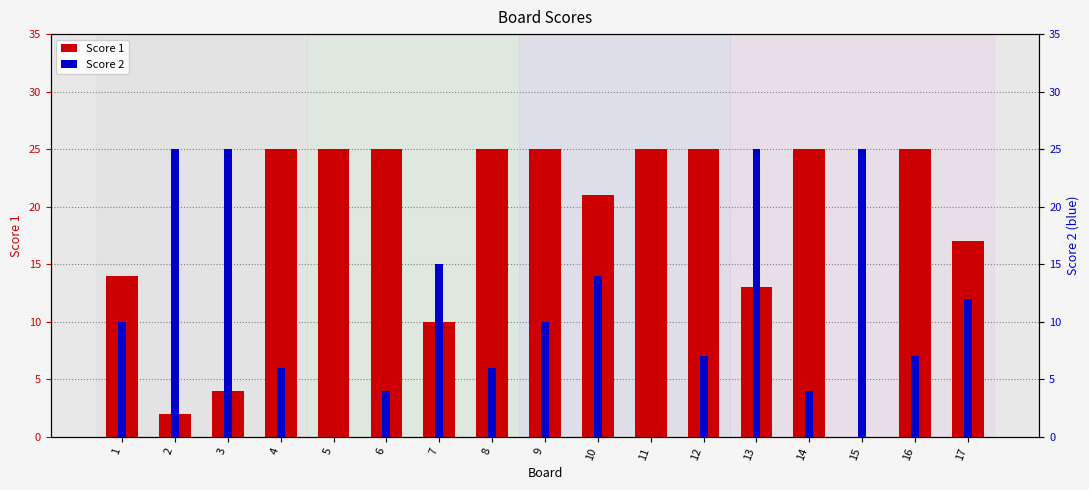

Reading right to left, extract all data points from this chart.

Score 1: 17	25	0	25	13	25	25	21	25	25	10	25	25	25	4	2	14
Score 2: 12	7	25	4	25	7	0	14	10	6	15	4	0	6	25	25	10